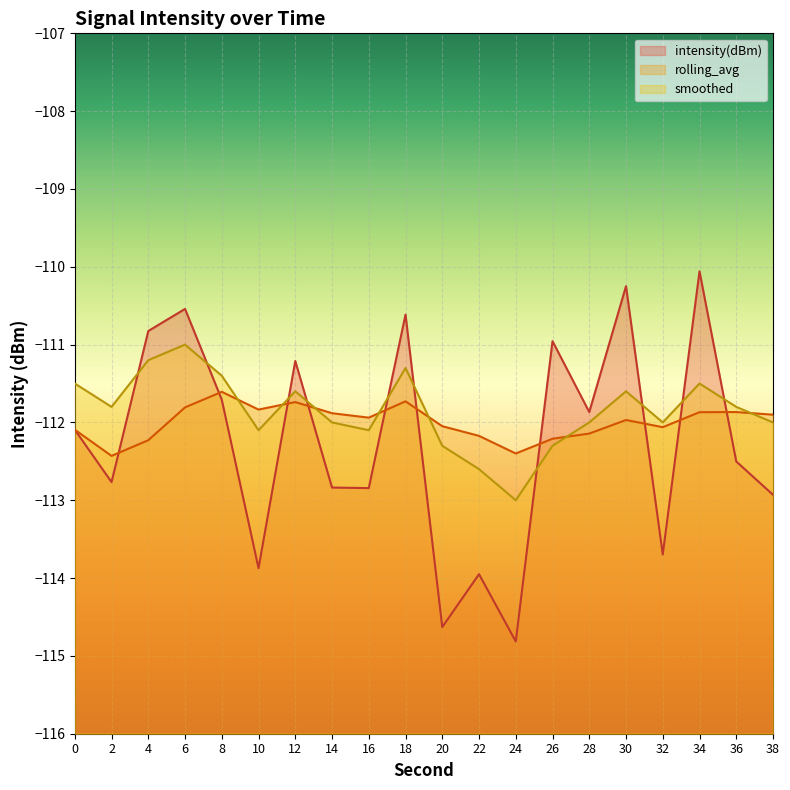

At which category does smoothed reach its first local valley?

2